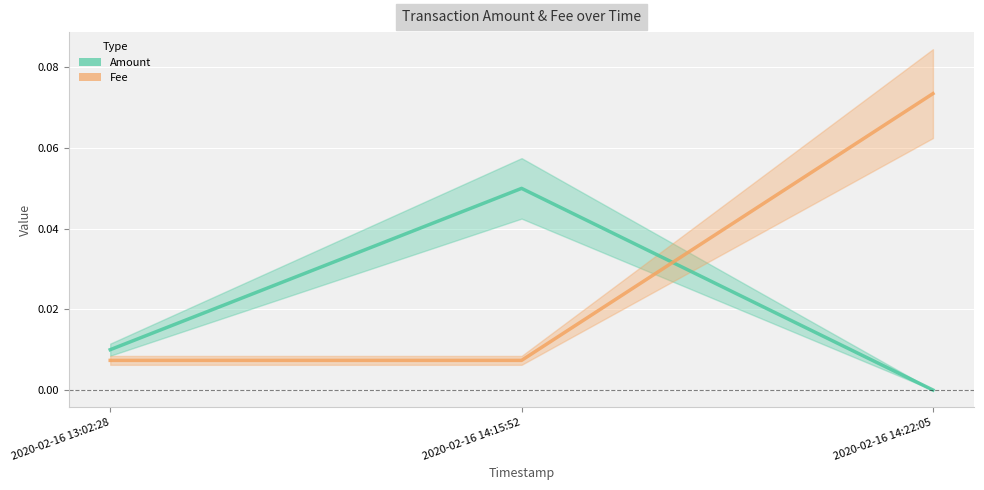

What position from the left is 2020-02-16 14:15:52?

2